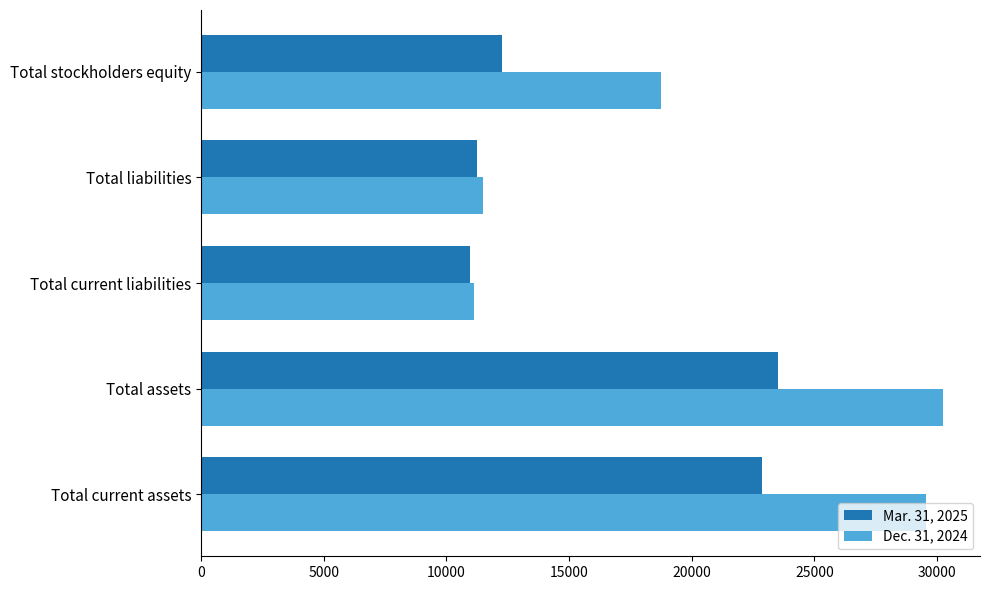

The Mar. 31, 2025 series shows 10950 at Total current liabilities. True or false?

True